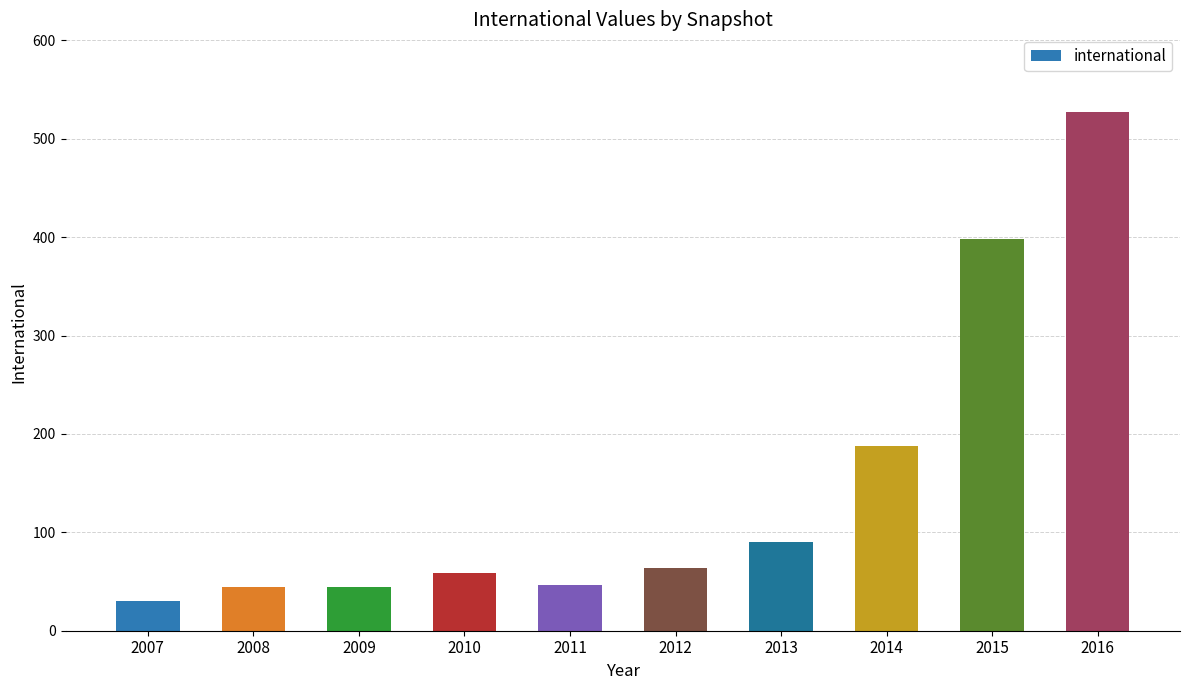

What is the ratio of the value at 2010 to the value at 2007?

2.0